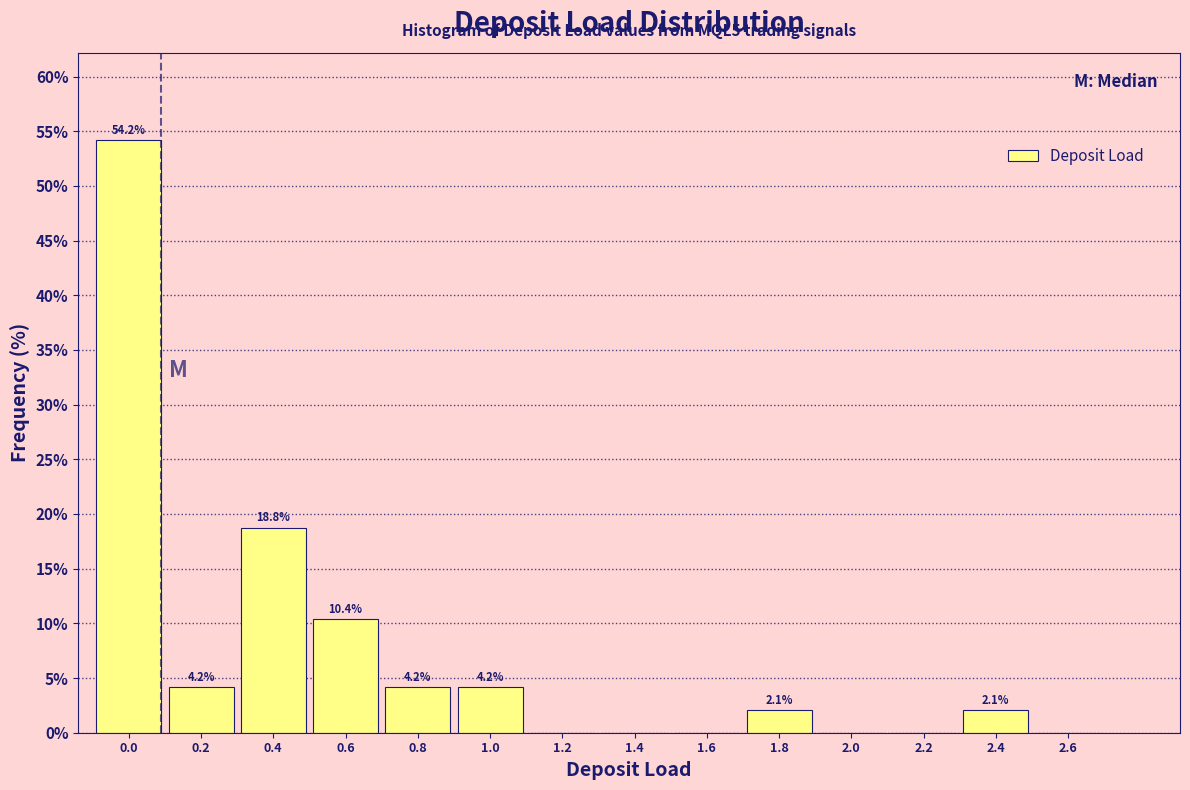

Reading right to left, transcribe all the data shown in this chart.

2.6=0.0	2.4=2.1	2.2=0.0	2.0=0.0	1.8=2.1	1.6=0.0	1.4=0.0	1.2=0.0	1.0=4.2	0.8=4.2	0.6=10.4	0.4=18.8	0.2=4.2	0.0=54.2